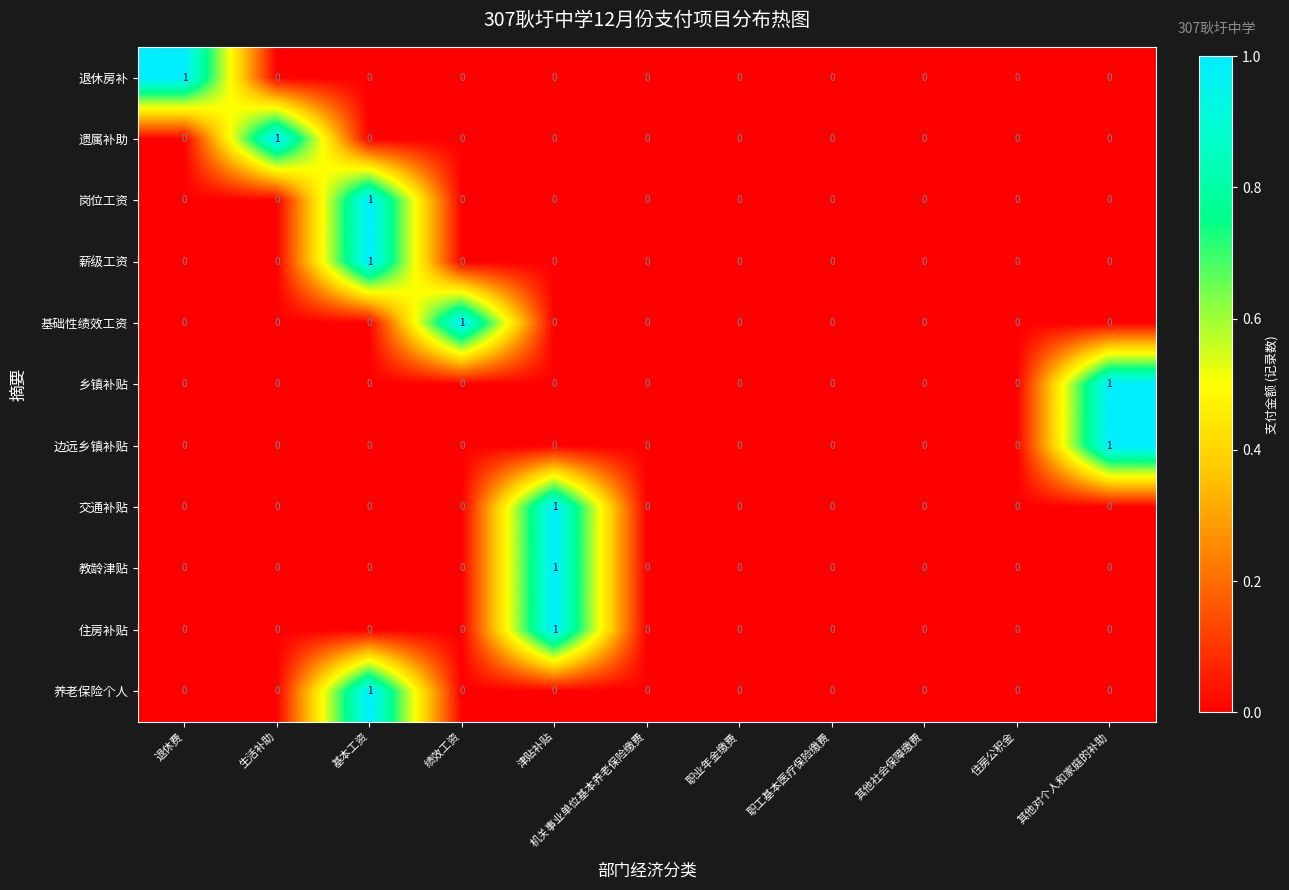

The value of 乡镇补贴 at 住房公积金 is 1. True or false?

False